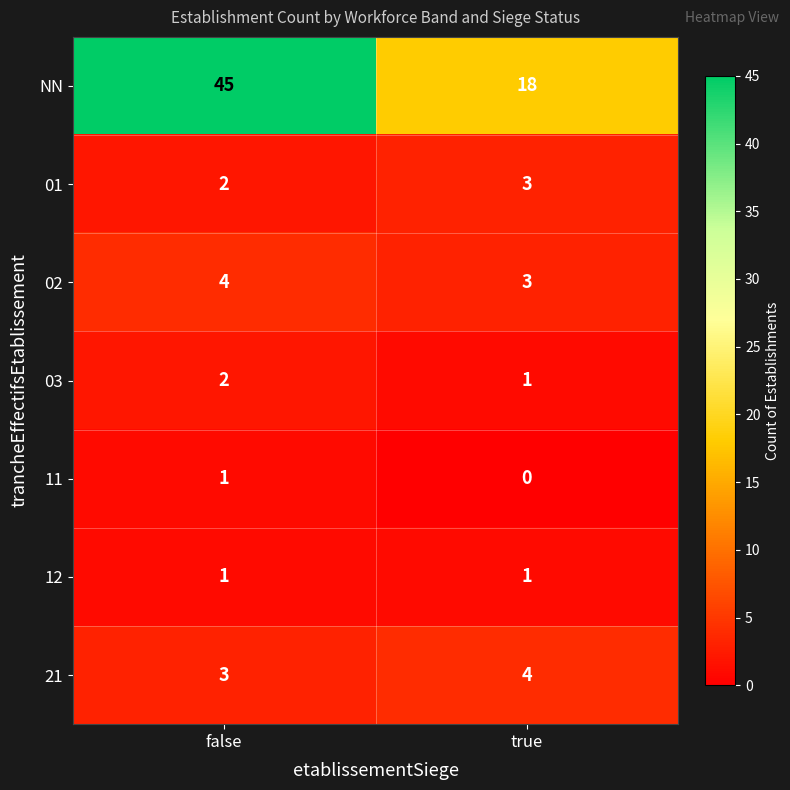

At which label is 01 closest to 2?

false